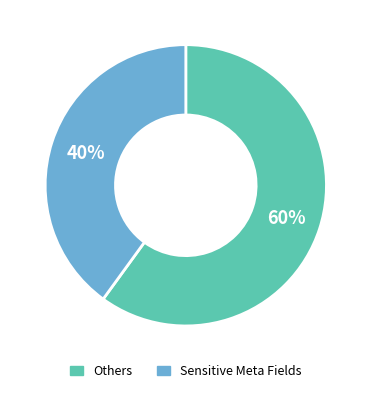

What is the smallest slice in the pie chart?

Sensitive Meta Fields